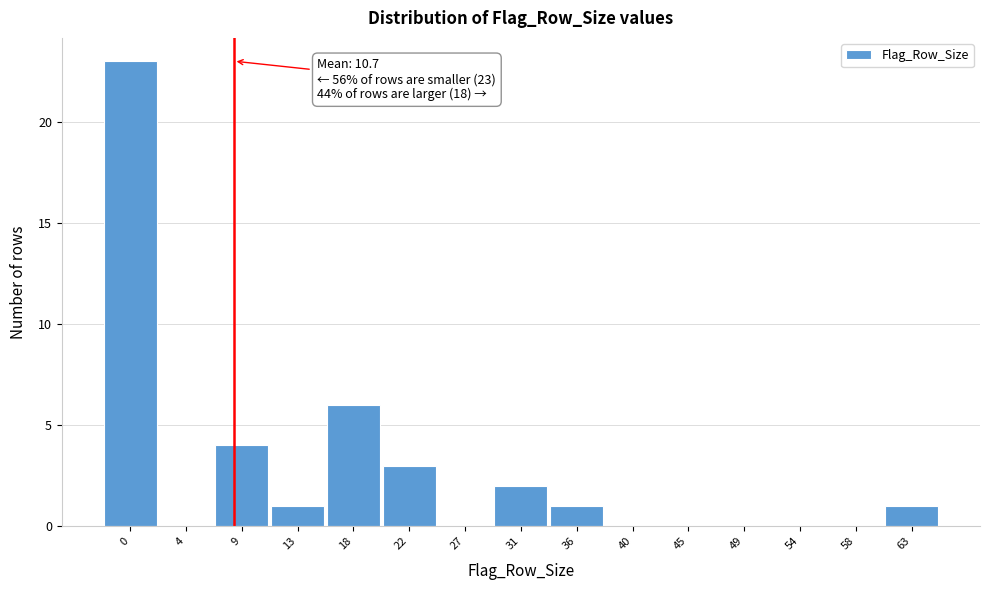

Reading left to right, what are all the values shown in this chart?

0=23	4=0	9=4	13=1	18=6	22=3	27=0	31=2	36=1	40=0	45=0	49=0	54=0	58=0	63=1